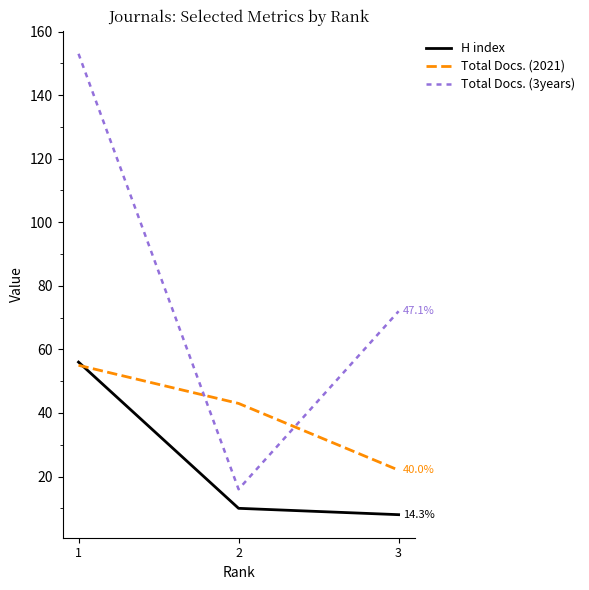

What is the difference between the Total Docs. (2021) values at 1 and 3?

33